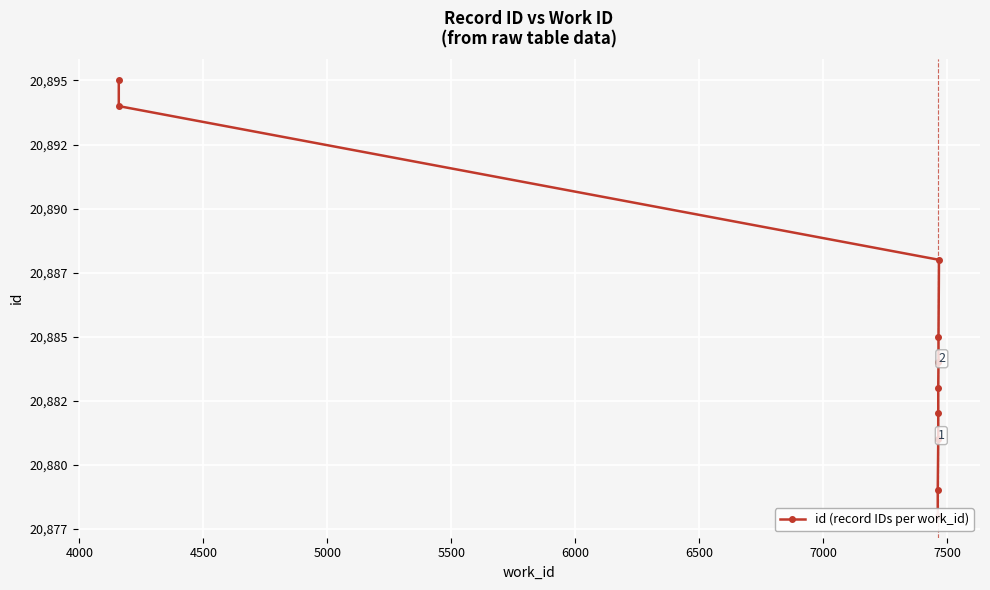

Is it true that the value at 5000 is 34069?

False